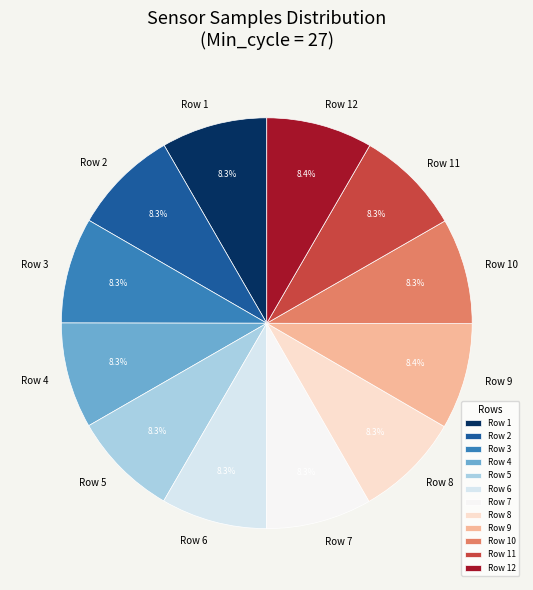

How many slices are in this pie chart?

12